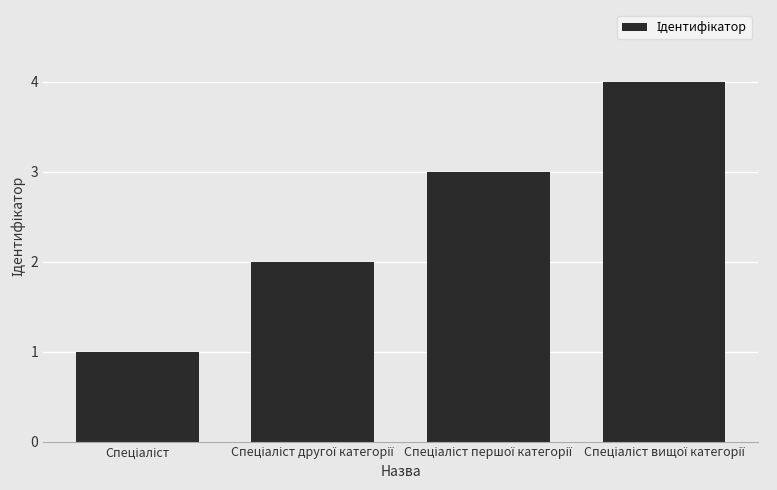

What is the difference between the maximum and minimum values?

3